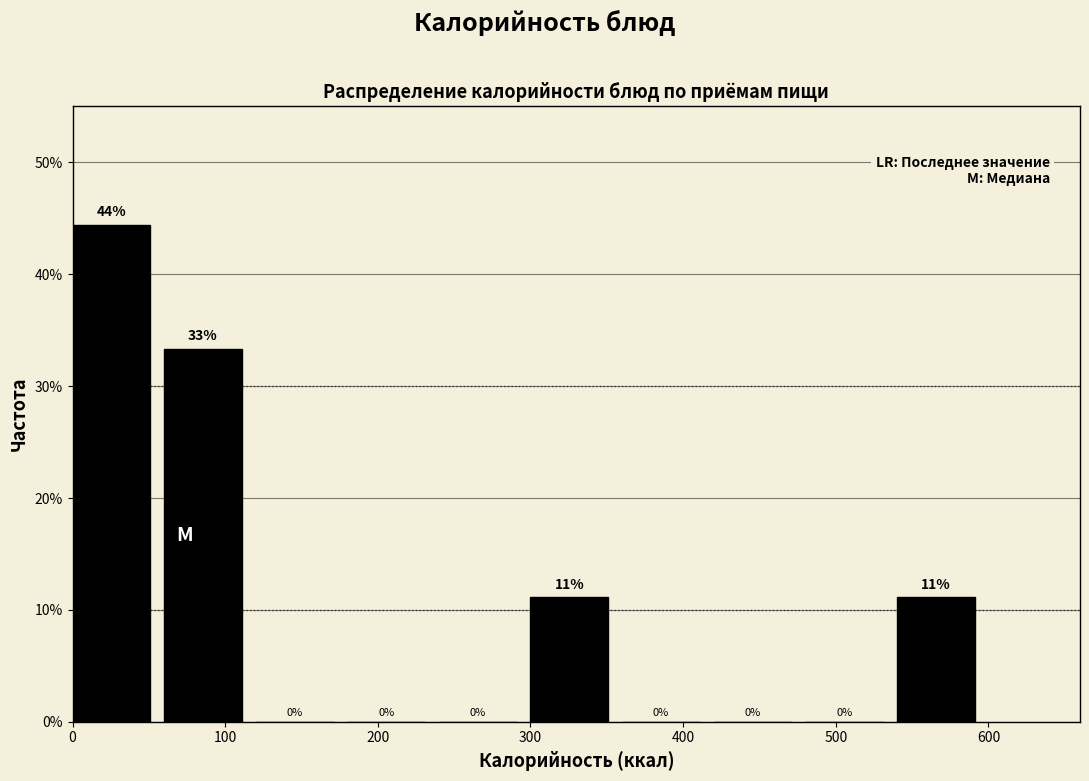

Over which range of the x-axis is the bar tallest?

0 to 60